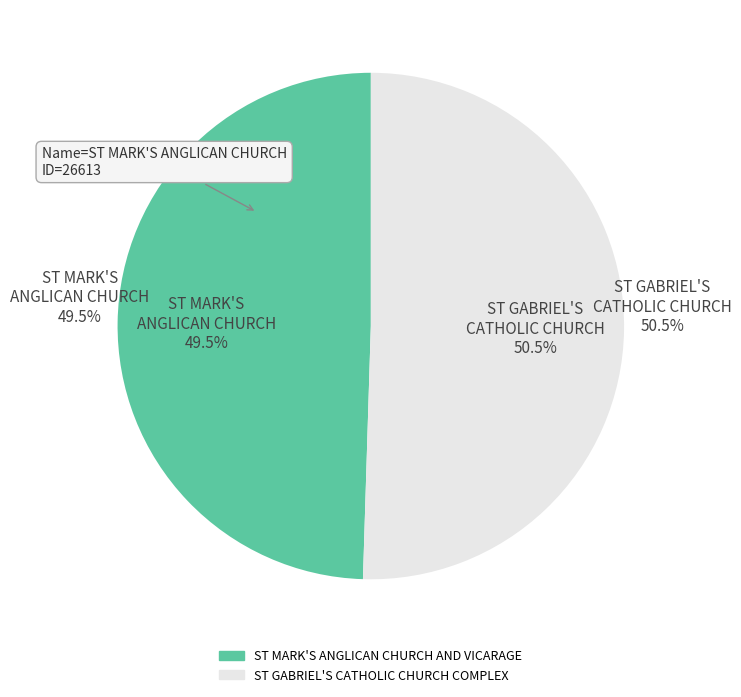

Which slice is the largest?

ST GABRIEL'S CATHOLIC CHURCH COMPLEX